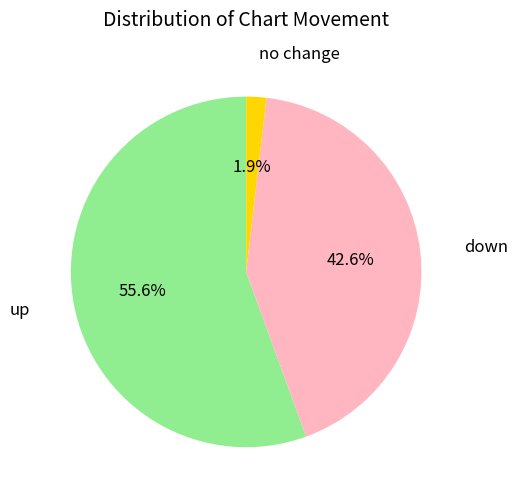

Does any single category account for the majority?

Yes